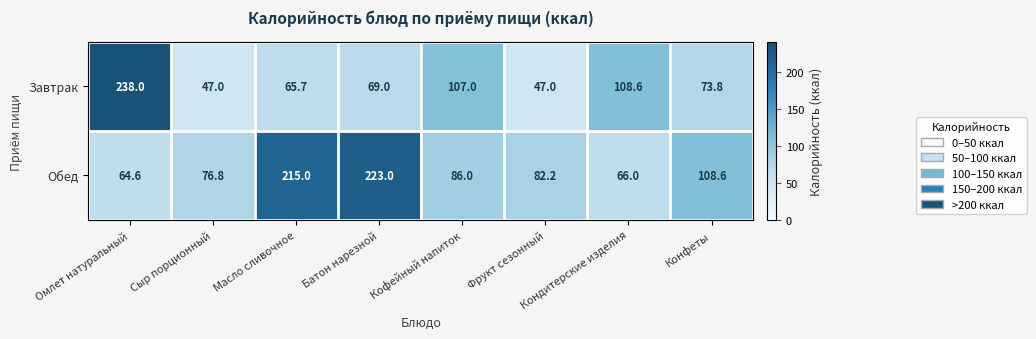

What is the sum of the Обед values at Кондитерские изделия and Батон нарезной?

289.0